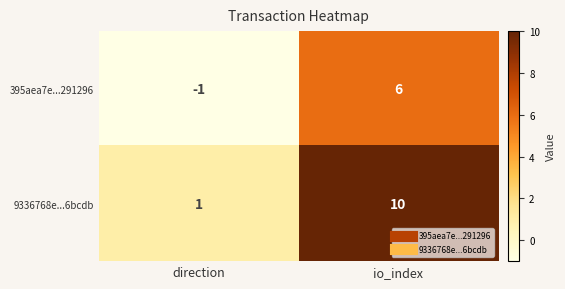

Where is 395aea7e...291296 nearest to the value 2?

direction